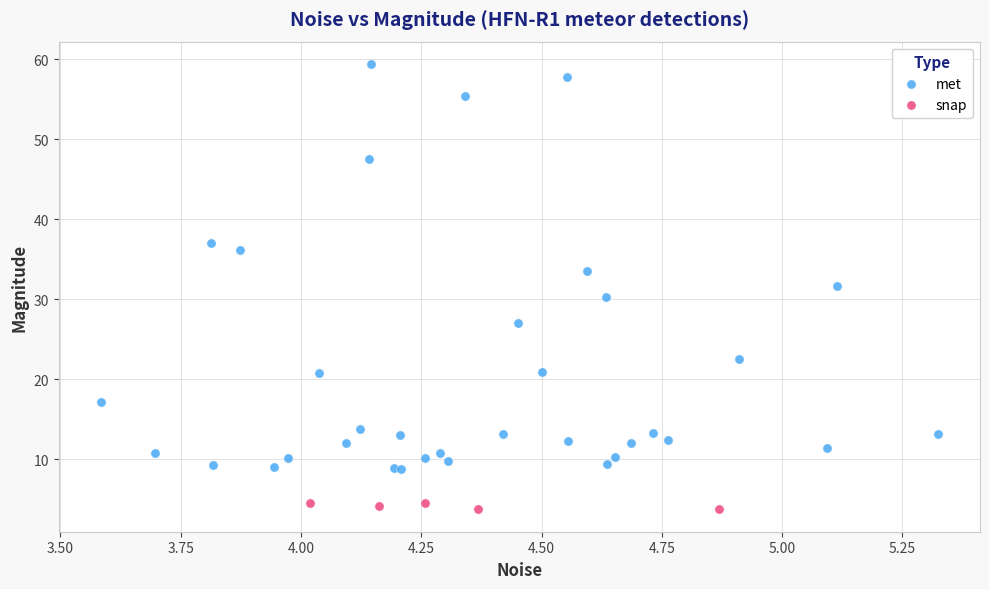

Which series reaches the minimum Y coordinate?

snap